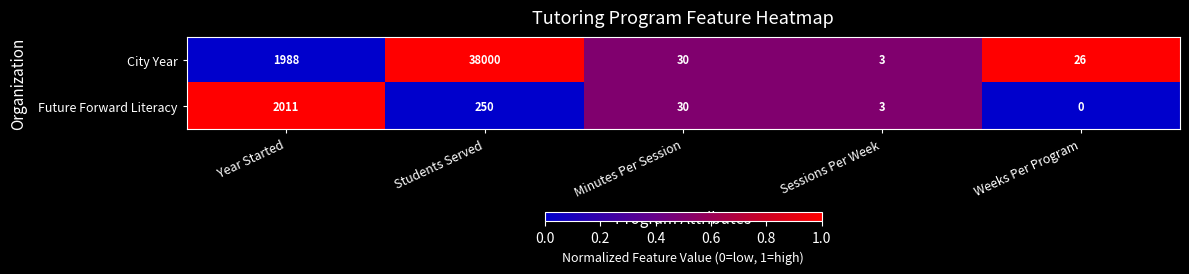

At Students Served, list the series in order from largest to smallest.

City Year, Future Forward Literacy